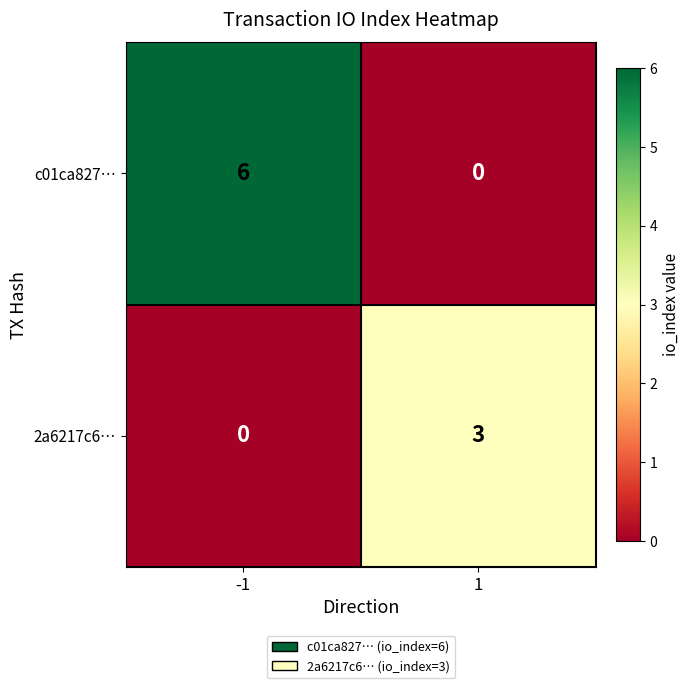

What value does the 2a6217c6… series have at 1?

3